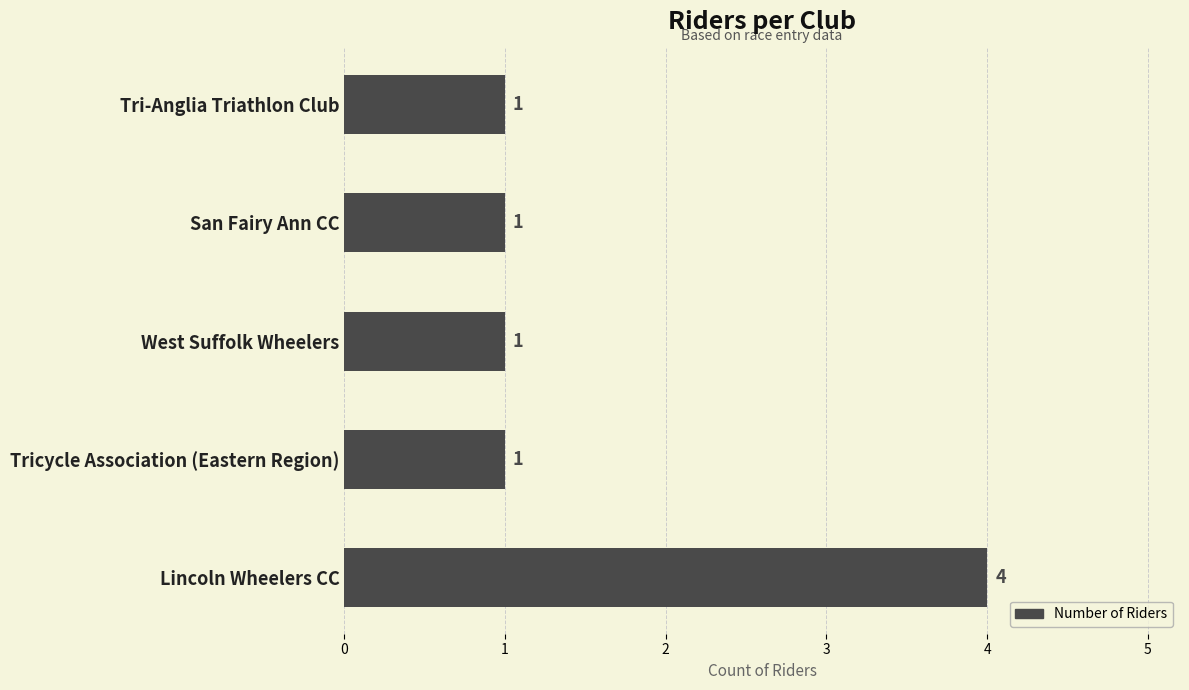

What is the average value?

2